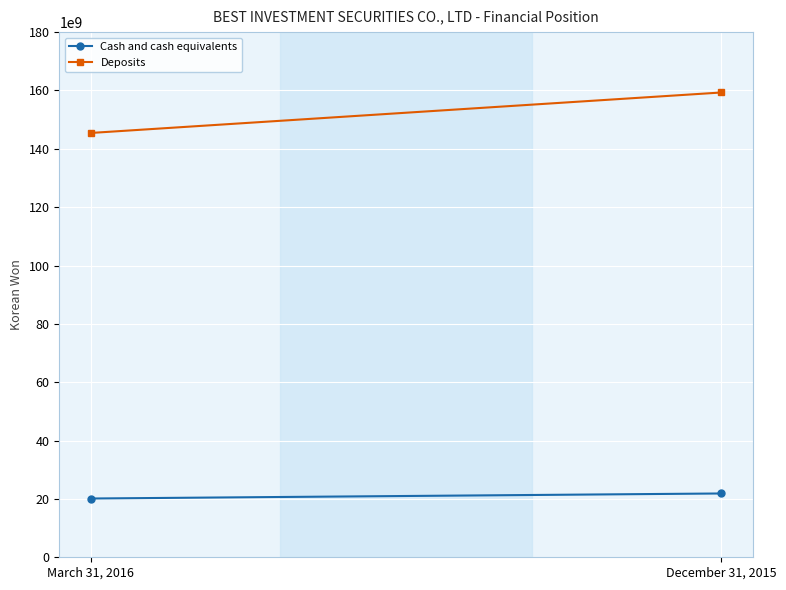

Which category has the highest value in the Cash and cash equivalents series?

December 31, 2015